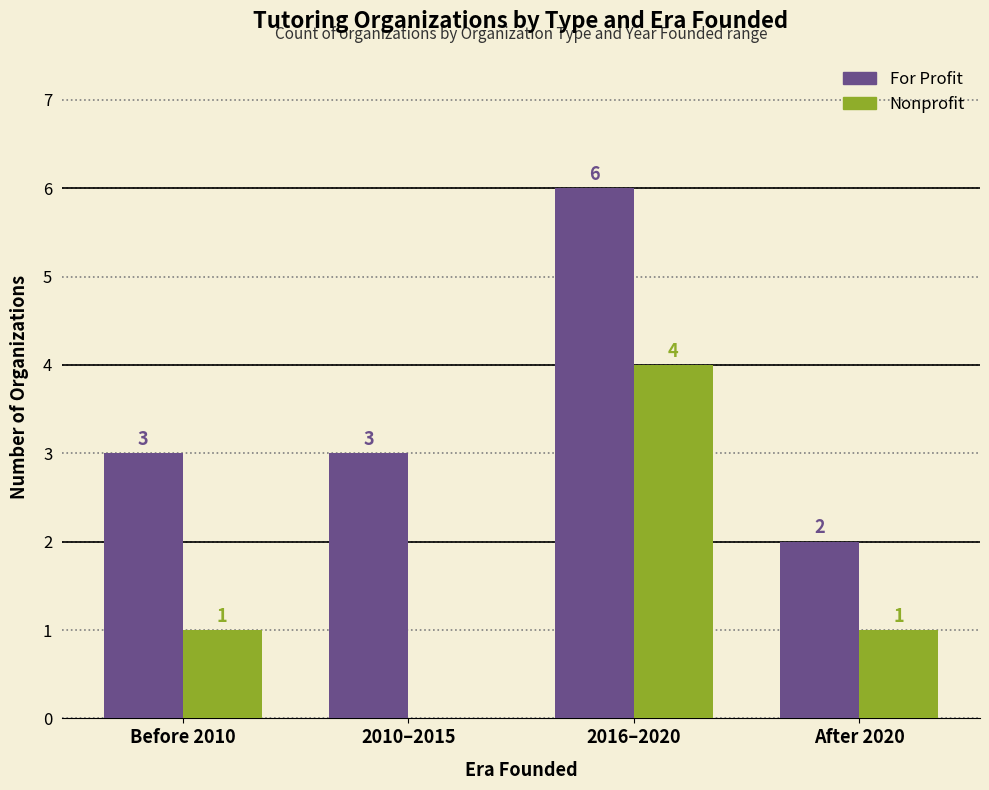

Reading left to right, transcribe all the data shown in this chart.

For Profit: 3	3	6	2
Nonprofit: 1	0	4	1